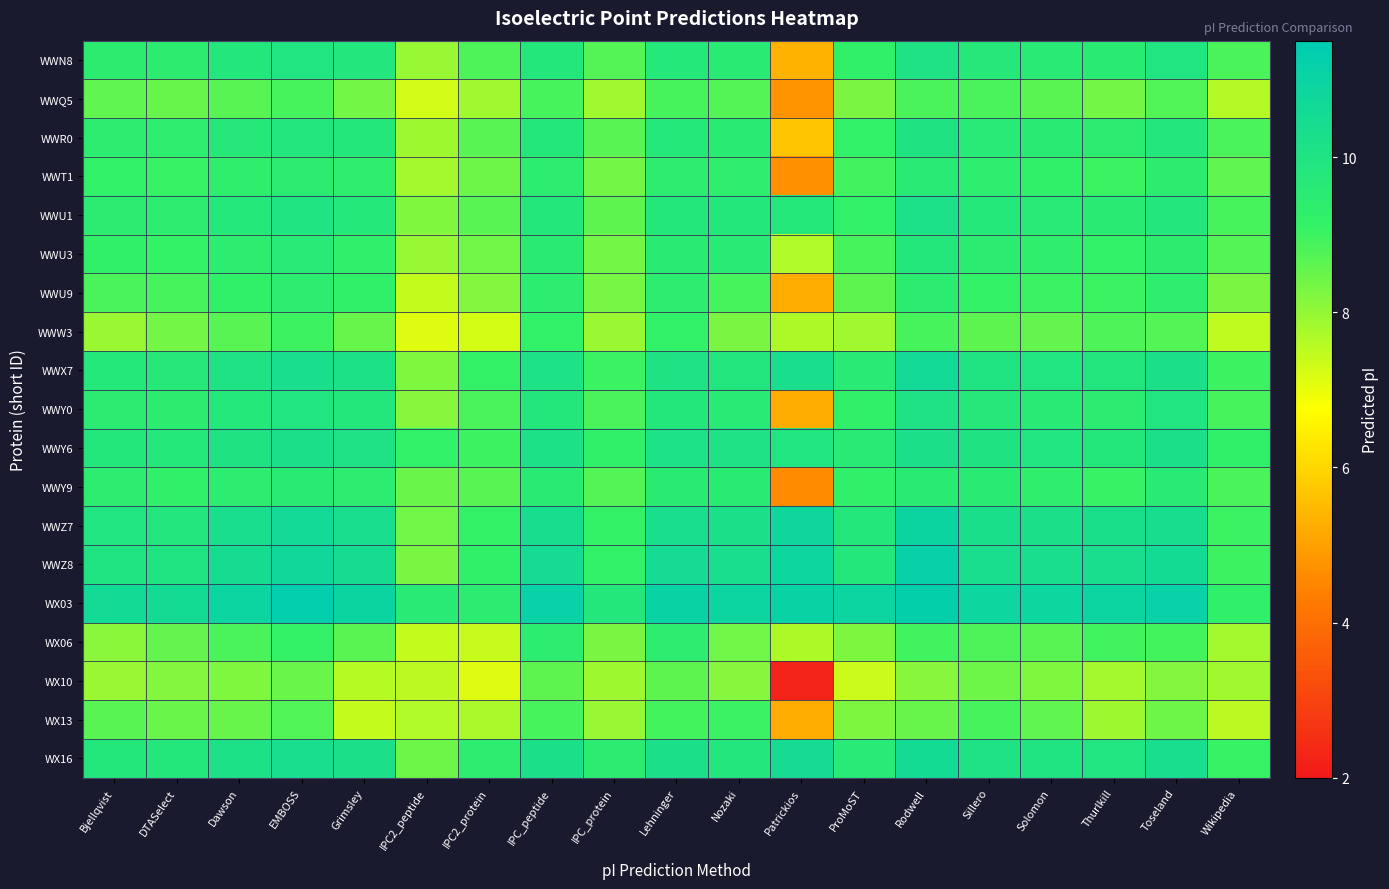

Reading left to right, transcribe all the data shown in this chart.

WWN8: Bjellqvist=9.5	DTASelect=9.4	Dawson=9.8	EMBOSS=9.9	Grimsley=9.8	IPC2_peptide=8.0	IPC2_protein=8.8	IPC_peptide=9.8	IPC_protein=8.7	Lehninger=9.8	Nozaki=9.6	Patrickios=5.4	ProMoST=9.3	Rodwell=10.1	Sillero=9.7	Solomon=9.6	Thurlkill=9.5	Toseland=9.9	Wikipedia=8.9
WWQ5: Bjellqvist=8.6	DTASelect=8.5	Dawson=8.7	EMBOSS=8.9	Grimsley=8.3	IPC2_peptide=7.3	IPC2_protein=7.8	IPC_peptide=8.9	IPC_protein=7.8	Lehninger=8.9	Nozaki=8.7	Patrickios=4.7	ProMoST=8.3	Rodwell=8.8	Sillero=8.8	Solomon=8.7	Thurlkill=8.4	Toseland=8.8	Wikipedia=7.6
WWR0: Bjellqvist=9.4	DTASelect=9.4	Dawson=9.7	EMBOSS=9.9	Grimsley=9.8	IPC2_peptide=7.9	IPC2_protein=8.7	IPC_peptide=9.8	IPC_protein=8.7	Lehninger=9.7	Nozaki=9.5	Patrickios=5.7	ProMoST=9.2	Rodwell=10.0	Sillero=9.6	Solomon=9.6	Thurlkill=9.5	Toseland=9.9	Wikipedia=8.9
WWT1: Bjellqvist=9.2	DTASelect=9.1	Dawson=9.3	EMBOSS=9.5	Grimsley=9.3	IPC2_peptide=7.8	IPC2_protein=8.4	IPC_peptide=9.4	IPC_protein=8.4	Lehninger=9.4	Nozaki=9.3	Patrickios=4.7	ProMoST=9.0	Rodwell=9.6	Sillero=9.4	Solomon=9.2	Thurlkill=9.0	Toseland=9.5	Wikipedia=8.6
WWU1: Bjellqvist=9.5	DTASelect=9.4	Dawson=9.7	EMBOSS=10.0	Grimsley=9.8	IPC2_peptide=8.2	IPC2_protein=8.7	IPC_peptide=9.8	IPC_protein=8.6	Lehninger=9.8	Nozaki=9.8	Patrickios=9.7	ProMoST=9.2	Rodwell=10.2	Sillero=9.7	Solomon=9.6	Thurlkill=9.5	Toseland=9.8	Wikipedia=8.9
WWU3: Bjellqvist=9.3	DTASelect=9.1	Dawson=9.4	EMBOSS=9.6	Grimsley=9.3	IPC2_peptide=8.0	IPC2_protein=8.4	IPC_peptide=9.5	IPC_protein=8.4	Lehninger=9.5	Nozaki=9.6	Patrickios=7.6	ProMoST=8.9	Rodwell=9.8	Sillero=9.5	Solomon=9.3	Thurlkill=9.2	Toseland=9.5	Wikipedia=8.7
WWU9: Bjellqvist=8.8	DTASelect=8.9	Dawson=9.2	EMBOSS=9.4	Grimsley=9.3	IPC2_peptide=7.5	IPC2_protein=8.2	IPC_peptide=9.4	IPC_protein=8.3	Lehninger=9.4	Nozaki=8.9	Patrickios=5.2	ProMoST=8.6	Rodwell=9.5	Sillero=9.1	Solomon=9.0	Thurlkill=9.0	Toseland=9.4	Wikipedia=8.3
WWW3: Bjellqvist=7.9	DTASelect=8.4	Dawson=8.7	EMBOSS=9.0	Grimsley=8.5	IPC2_peptide=7.1	IPC2_protein=7.3	IPC_peptide=9.2	IPC_protein=7.9	Lehninger=9.2	Nozaki=8.3	Patrickios=7.7	ProMoST=7.8	Rodwell=8.9	Sillero=8.6	Solomon=8.6	Thurlkill=8.8	Toseland=8.7	Wikipedia=7.5
WWX7: Bjellqvist=9.7	DTASelect=9.7	Dawson=10.1	EMBOSS=10.3	Grimsley=10.1	IPC2_peptide=8.2	IPC2_protein=9.1	IPC_peptide=10.1	IPC_protein=9.0	Lehninger=10.1	Nozaki=9.9	Patrickios=10.3	ProMoST=9.6	Rodwell=10.6	Sillero=10.0	Solomon=9.9	Thurlkill=9.9	Toseland=10.2	Wikipedia=9.0
WWY0: Bjellqvist=9.5	DTASelect=9.4	Dawson=9.8	EMBOSS=9.9	Grimsley=9.8	IPC2_peptide=8.1	IPC2_protein=8.9	IPC_peptide=9.8	IPC_protein=8.8	Lehninger=9.8	Nozaki=9.6	Patrickios=5.2	ProMoST=9.3	Rodwell=10.1	Sillero=9.7	Solomon=9.6	Thurlkill=9.5	Toseland=9.9	Wikipedia=8.9
WWY6: Bjellqvist=9.8	DTASelect=9.8	Dawson=10.0	EMBOSS=10.2	Grimsley=10.1	IPC2_peptide=9.2	IPC2_protein=9.0	IPC_peptide=10.1	IPC_protein=9.2	Lehninger=10.1	Nozaki=10.1	Patrickios=9.9	ProMoST=9.6	Rodwell=10.2	Sillero=10.0	Solomon=9.9	Thurlkill=9.8	Toseland=10.2	Wikipedia=9.2
WWY9: Bjellqvist=9.4	DTASelect=9.3	Dawson=9.4	EMBOSS=9.5	Grimsley=9.4	IPC2_peptide=8.5	IPC2_protein=8.7	IPC_peptide=9.5	IPC_protein=8.7	Lehninger=9.5	Nozaki=9.5	Patrickios=4.6	ProMoST=9.3	Rodwell=9.5	Sillero=9.5	Solomon=9.3	Thurlkill=9.1	Toseland=9.6	Wikipedia=8.9
WWZ7: Bjellqvist=9.9	DTASelect=9.9	Dawson=10.3	EMBOSS=10.6	Grimsley=10.3	IPC2_peptide=8.4	IPC2_protein=9.2	IPC_peptide=10.4	IPC_protein=9.2	Lehninger=10.4	Nozaki=10.2	Patrickios=10.8	ProMoST=9.8	Rodwell=11.0	Sillero=10.2	Solomon=10.2	Thurlkill=10.2	Toseland=10.4	Wikipedia=9.0
WWZ8: Bjellqvist=10.0	DTASelect=10.0	Dawson=10.4	EMBOSS=10.7	Grimsley=10.5	IPC2_peptide=8.3	IPC2_protein=9.2	IPC_peptide=10.5	IPC_protein=9.2	Lehninger=10.5	Nozaki=10.3	Patrickios=10.8	ProMoST=9.8	Rodwell=11.1	Sillero=10.3	Solomon=10.3	Thurlkill=10.4	Toseland=10.5	Wikipedia=9.0
WX03: Bjellqvist=10.6	DTASelect=10.6	Dawson=10.9	EMBOSS=11.3	Grimsley=10.9	IPC2_peptide=9.6	IPC2_protein=9.5	IPC_peptide=11.1	IPC_protein=9.8	Lehninger=11.1	Nozaki=10.9	Patrickios=11.0	ProMoST=10.9	Rodwell=11.2	Sillero=10.9	Solomon=10.9	Thurlkill=10.9	Toseland=11.1	Wikipedia=9.3
WX06: Bjellqvist=8.1	DTASelect=8.6	Dawson=8.8	EMBOSS=9.1	Grimsley=8.7	IPC2_peptide=7.4	IPC2_protein=7.4	IPC_peptide=9.4	IPC_protein=8.3	Lehninger=9.4	Nozaki=8.4	Patrickios=7.7	ProMoST=8.3	Rodwell=9.0	Sillero=8.8	Solomon=8.7	Thurlkill=8.9	Toseland=8.9	Wikipedia=7.8
WX10: Bjellqvist=7.9	DTASelect=8.2	Dawson=8.2	EMBOSS=8.5	Grimsley=7.6	IPC2_peptide=7.6	IPC2_protein=7.1	IPC_peptide=8.6	IPC_protein=7.9	Lehninger=8.6	Nozaki=8.1	Patrickios=2.2	ProMoST=7.4	Rodwell=8.1	Sillero=8.4	Solomon=8.2	Thurlkill=7.8	Toseland=8.2	Wikipedia=7.8
WX13: Bjellqvist=8.7	DTASelect=8.5	Dawson=8.5	EMBOSS=8.8	Grimsley=7.5	IPC2_peptide=7.6	IPC2_protein=7.7	IPC_peptide=8.9	IPC_protein=8.0	Lehninger=8.9	Nozaki=9.0	Patrickios=5.2	ProMoST=8.2	Rodwell=8.5	Sillero=8.9	Solomon=8.6	Thurlkill=7.9	Toseland=8.4	Wikipedia=7.5
WX16: Bjellqvist=9.8	DTASelect=9.8	Dawson=10.1	EMBOSS=10.3	Grimsley=10.2	IPC2_peptide=8.4	IPC2_protein=9.4	IPC_peptide=10.2	IPC_protein=9.5	Lehninger=10.2	Nozaki=9.9	Patrickios=10.5	ProMoST=9.6	Rodwell=10.6	Sillero=10.1	Solomon=10.0	Thurlkill=9.9	Toseland=10.3	Wikipedia=9.1